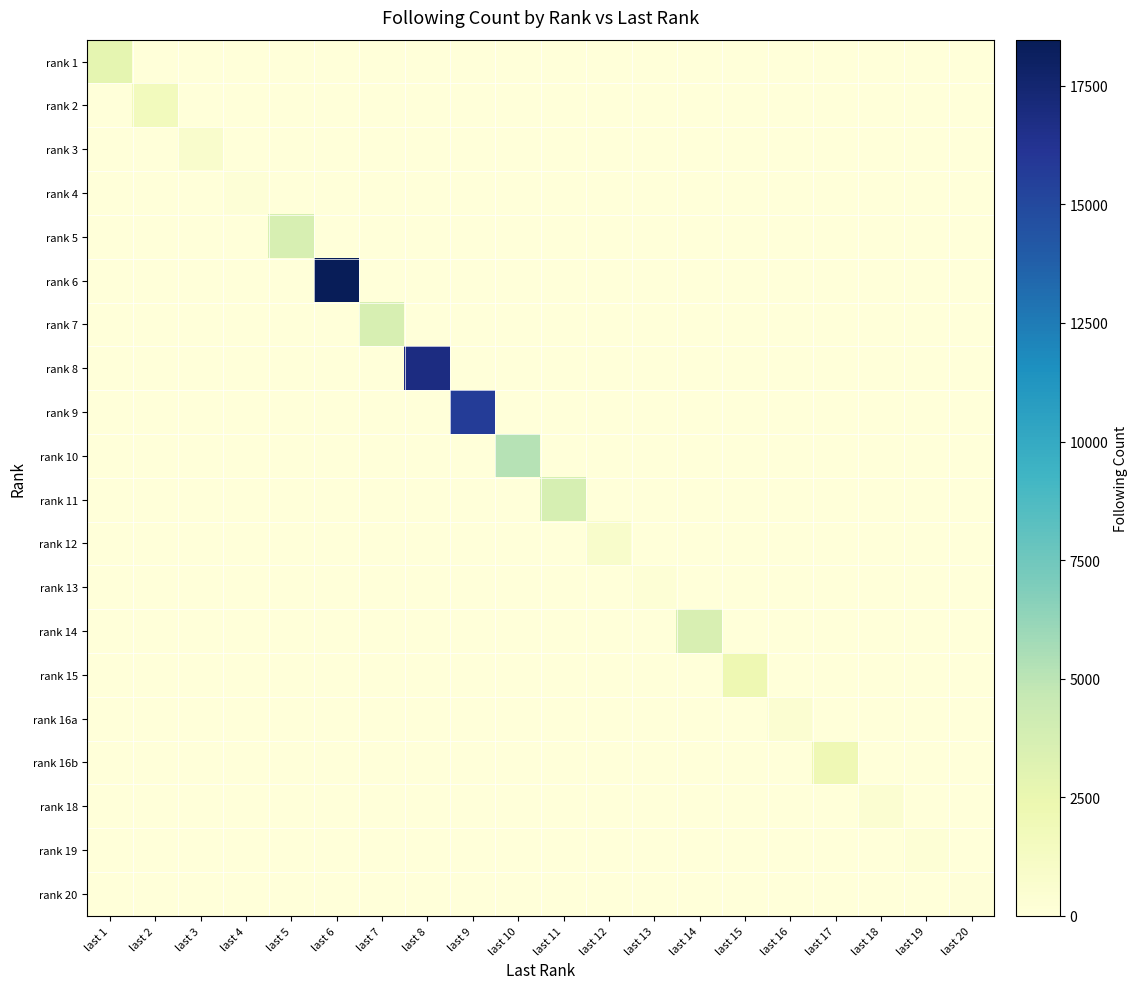

Which series changed the most between last 17 and last 20?

rank 16b